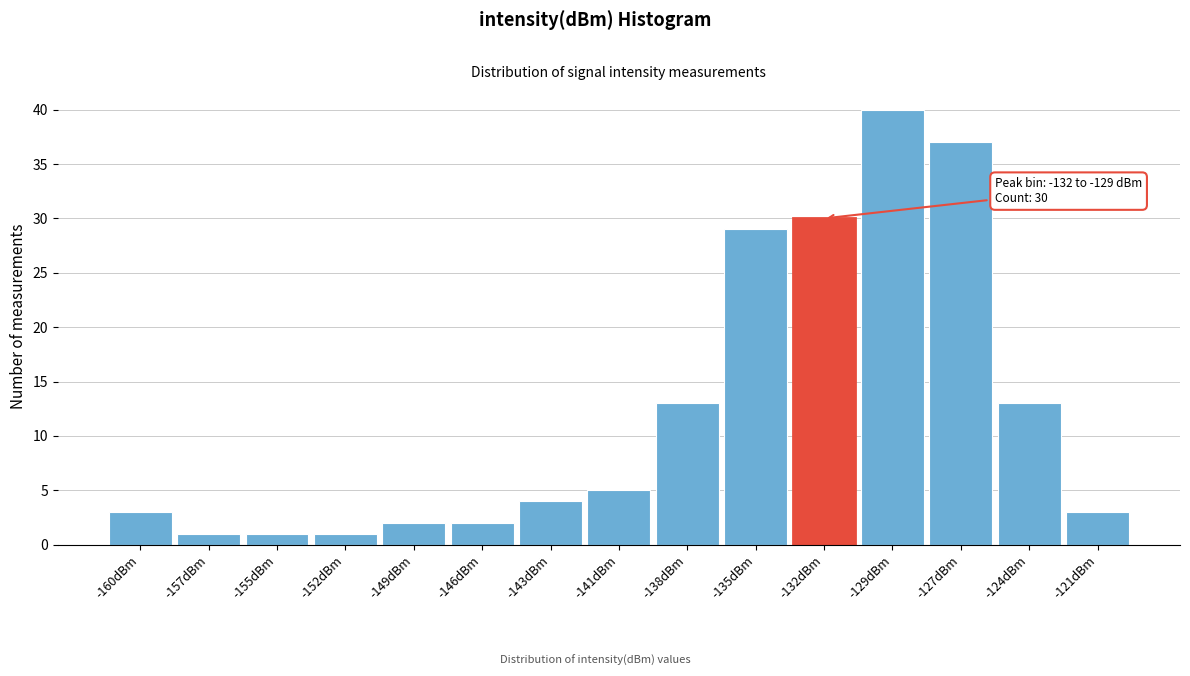

Reading left to right, list all the values displayed in this chart.

-160dBm=3	-157dBm=1	-155dBm=1	-152dBm=1	-149dBm=2	-146dBm=2	-143dBm=4	-141dBm=5	-138dBm=13	-135dBm=29	-132dBm=30	-129dBm=40	-127dBm=37	-124dBm=13	-121dBm=3